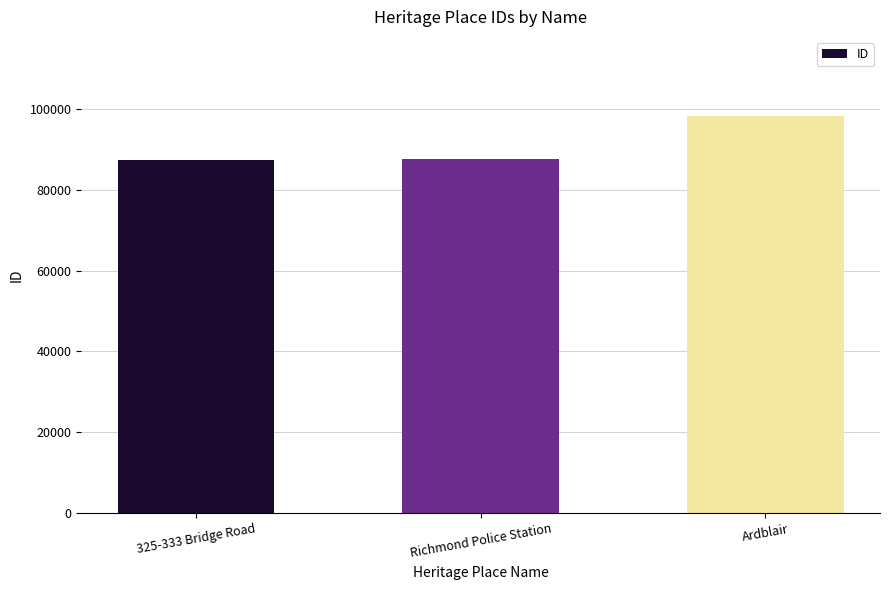

Approximately how many times larger is the value at Ardblair compared to 325-333 Bridge Road?

1.1